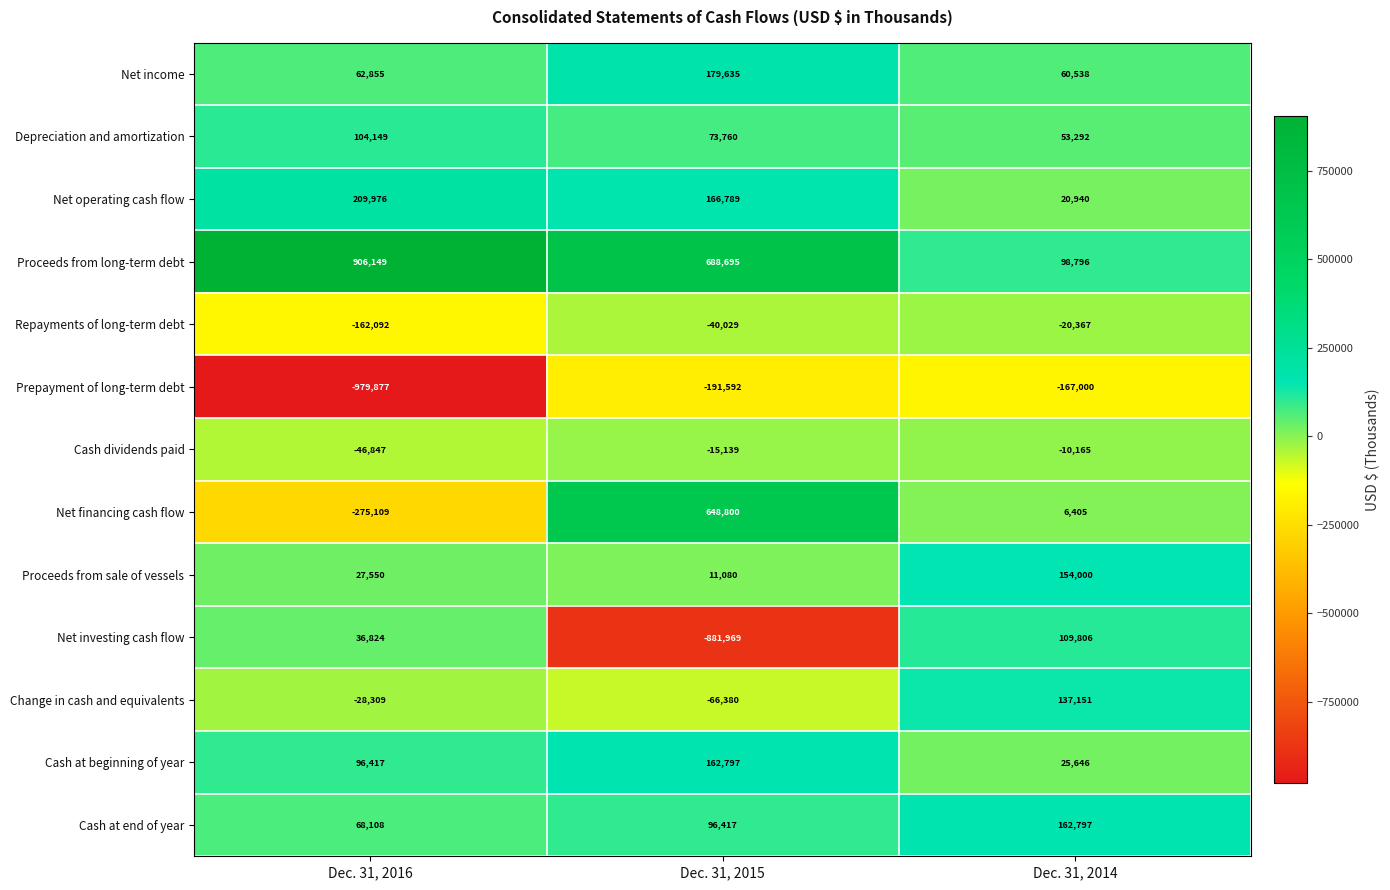

What is the average value of the Cash dividends paid series?

-24050